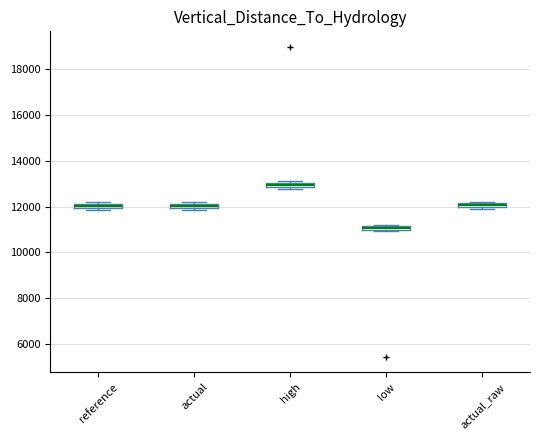

Which box has the lowest median line?

low